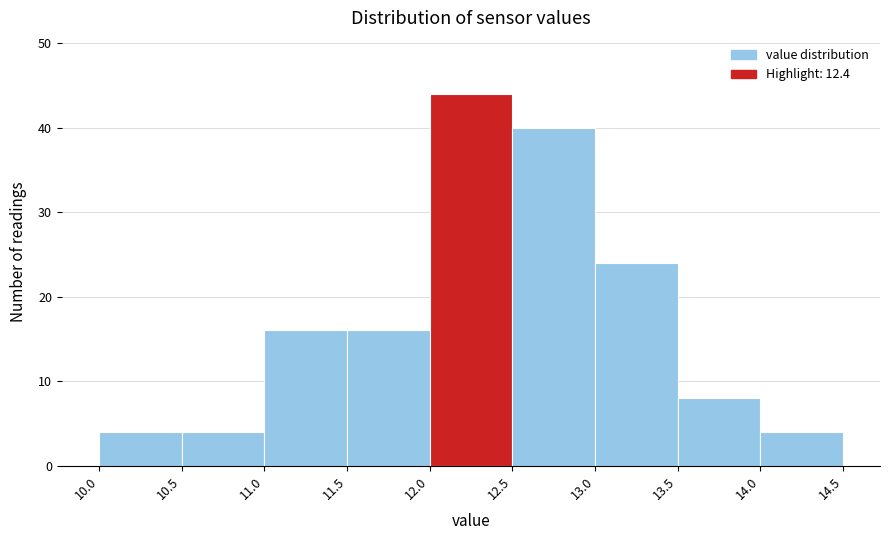

How tall is the bar that spans 14.0 to 14.5 on the x-axis? The values are not printed on the chart, so give them approximately, as read against the axis.

4